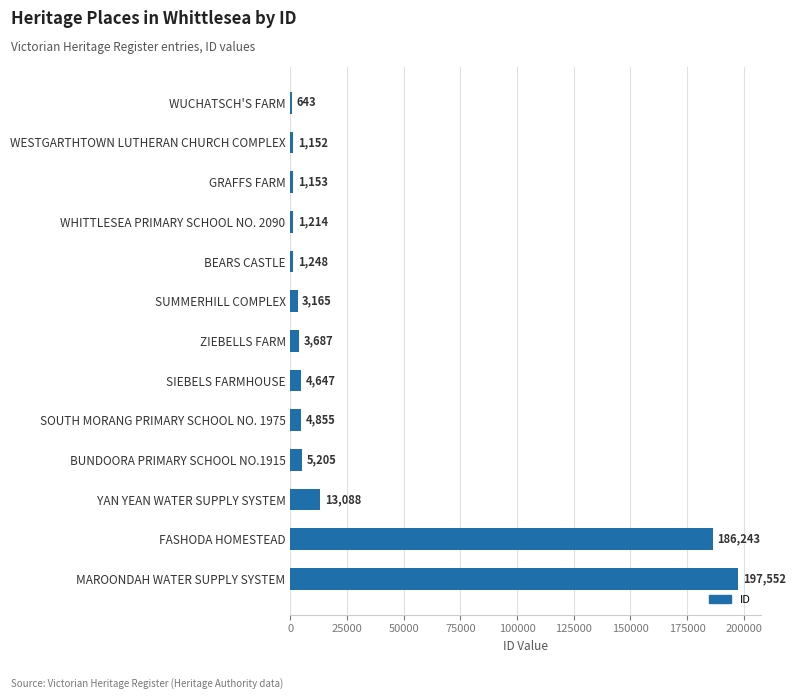

What is the sum of all values?

423852